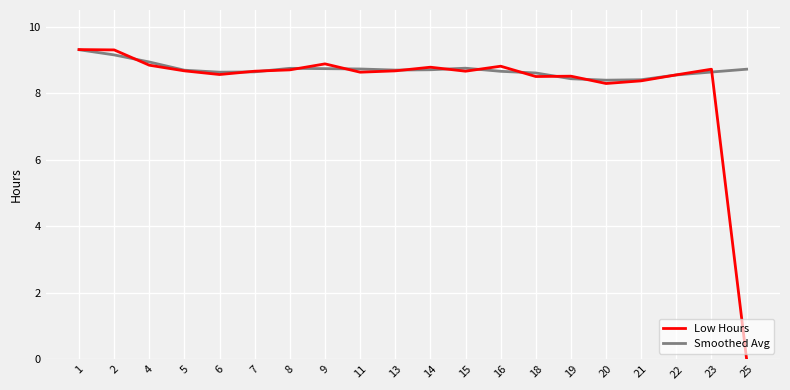

What is the difference between the second highest and second lowest values in the Smoothed Avg series?

0.7